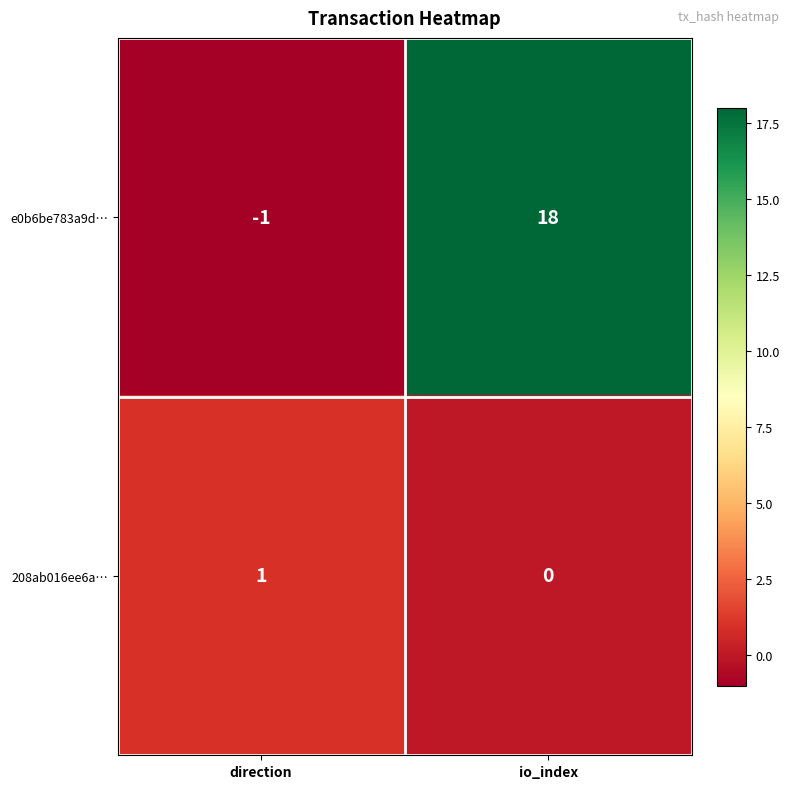

The e0b6be783a9d… series shows 26 at io_index. True or false?

False